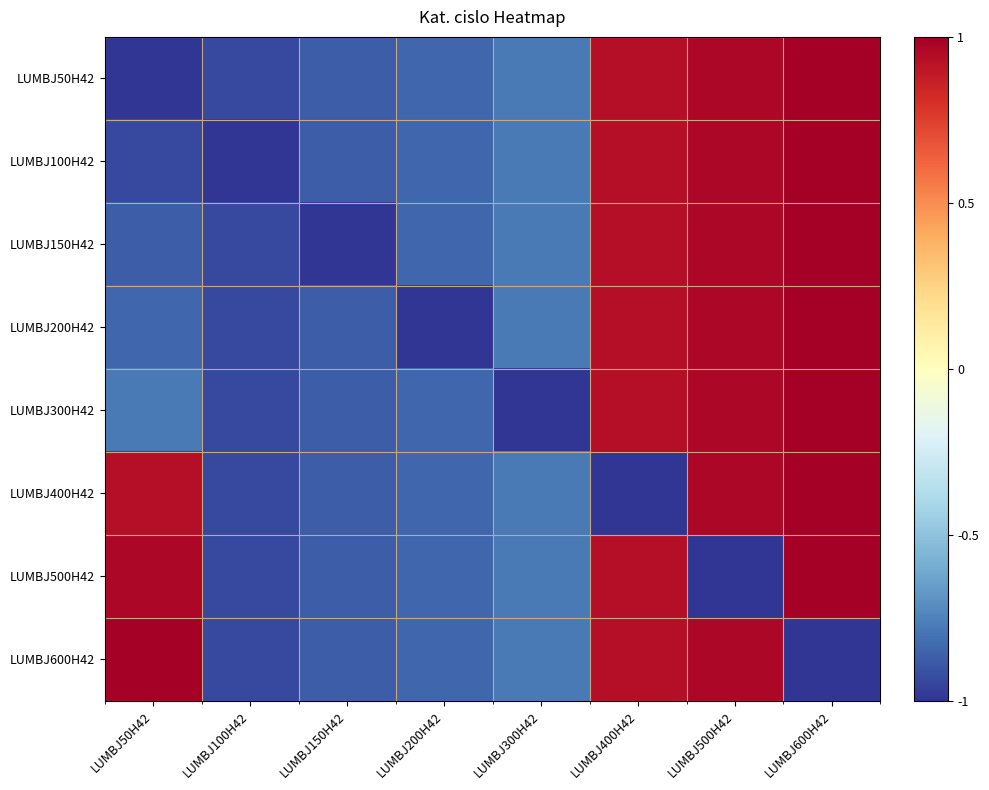

At which category does the chart reach its minimum across all series?

LUMBJ50H42